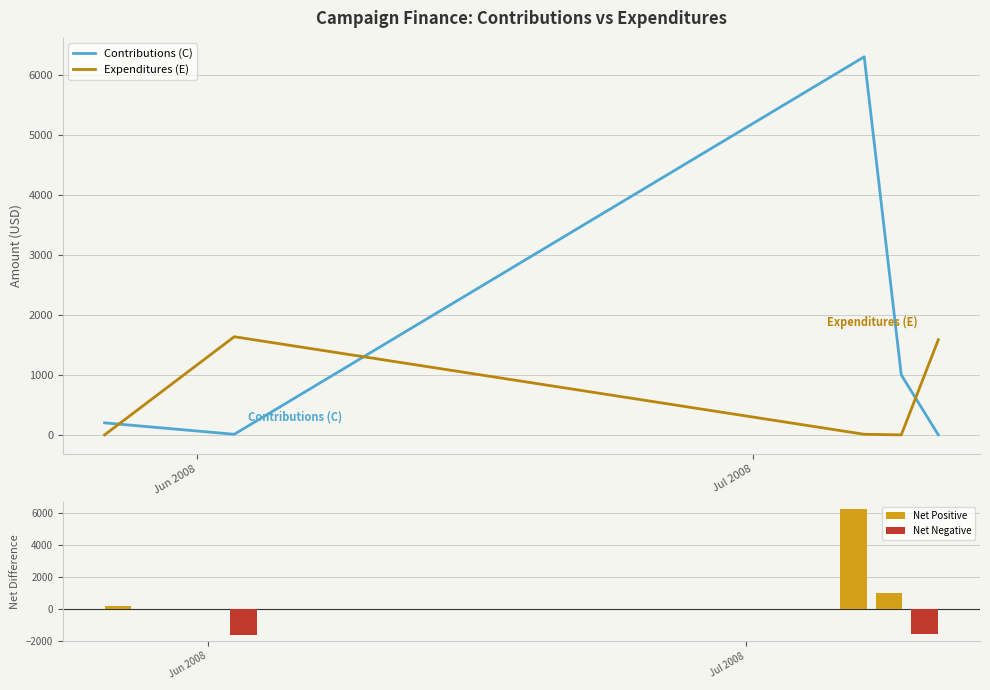

At how many categories does at least one series exceed 4762?

1